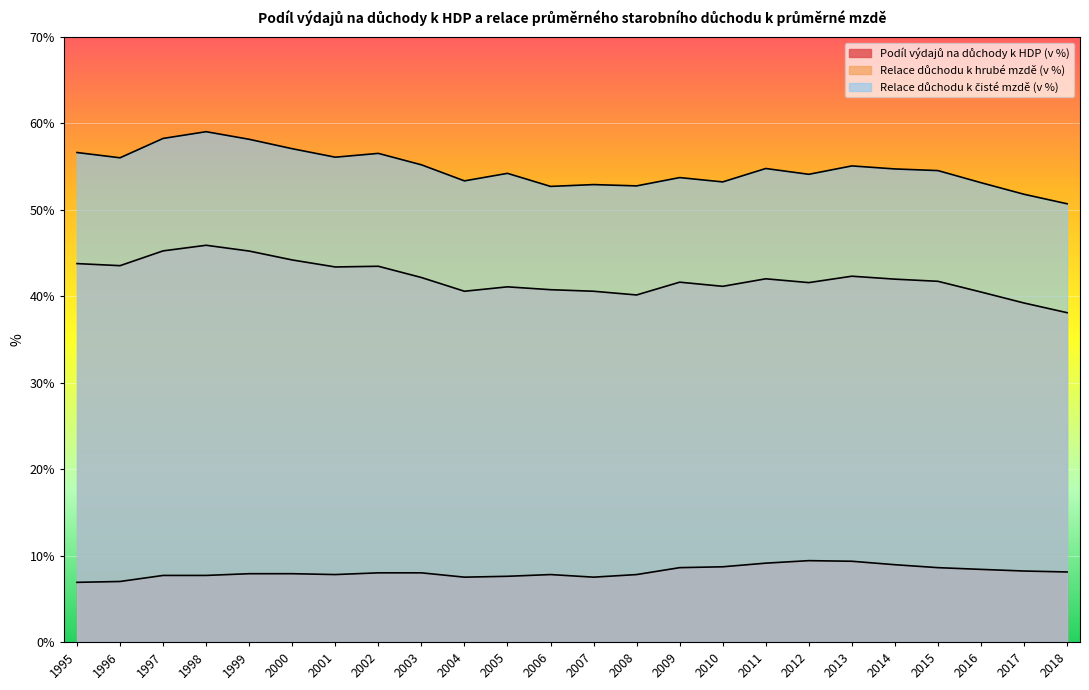

Which series has the largest total across all categories?

Relace důchodu k čisté mzdě (v %)